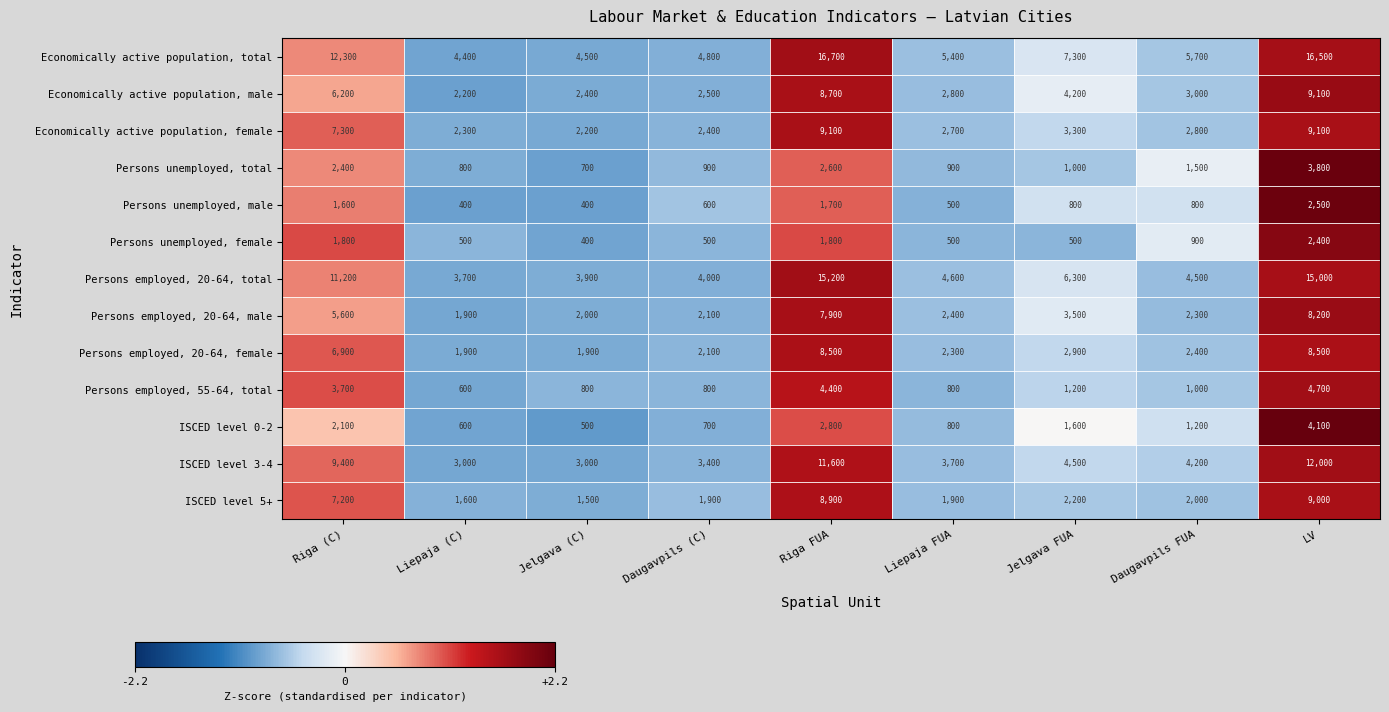

What is the maximum value shown in the chart?

16700